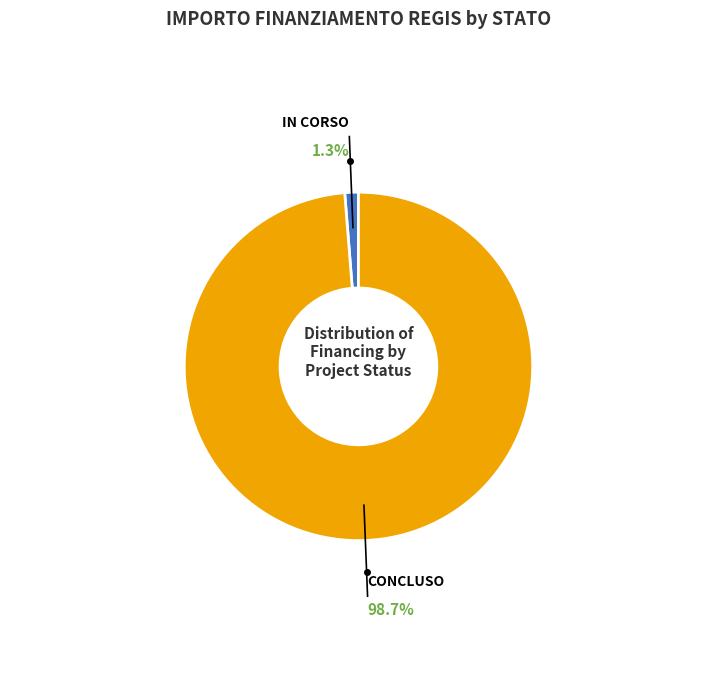

Is there a majority slice in this chart?

Yes